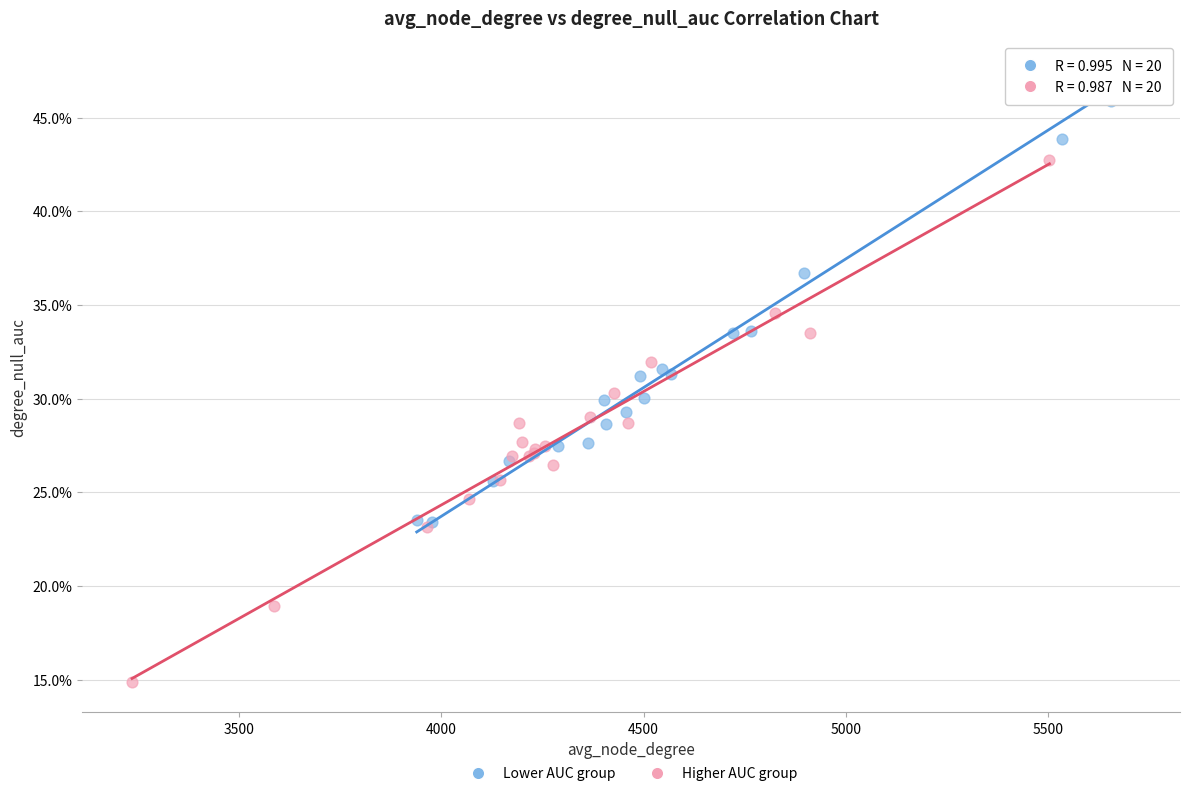

What are all the series names shown in the legend?

Lower AUC group, Higher AUC group